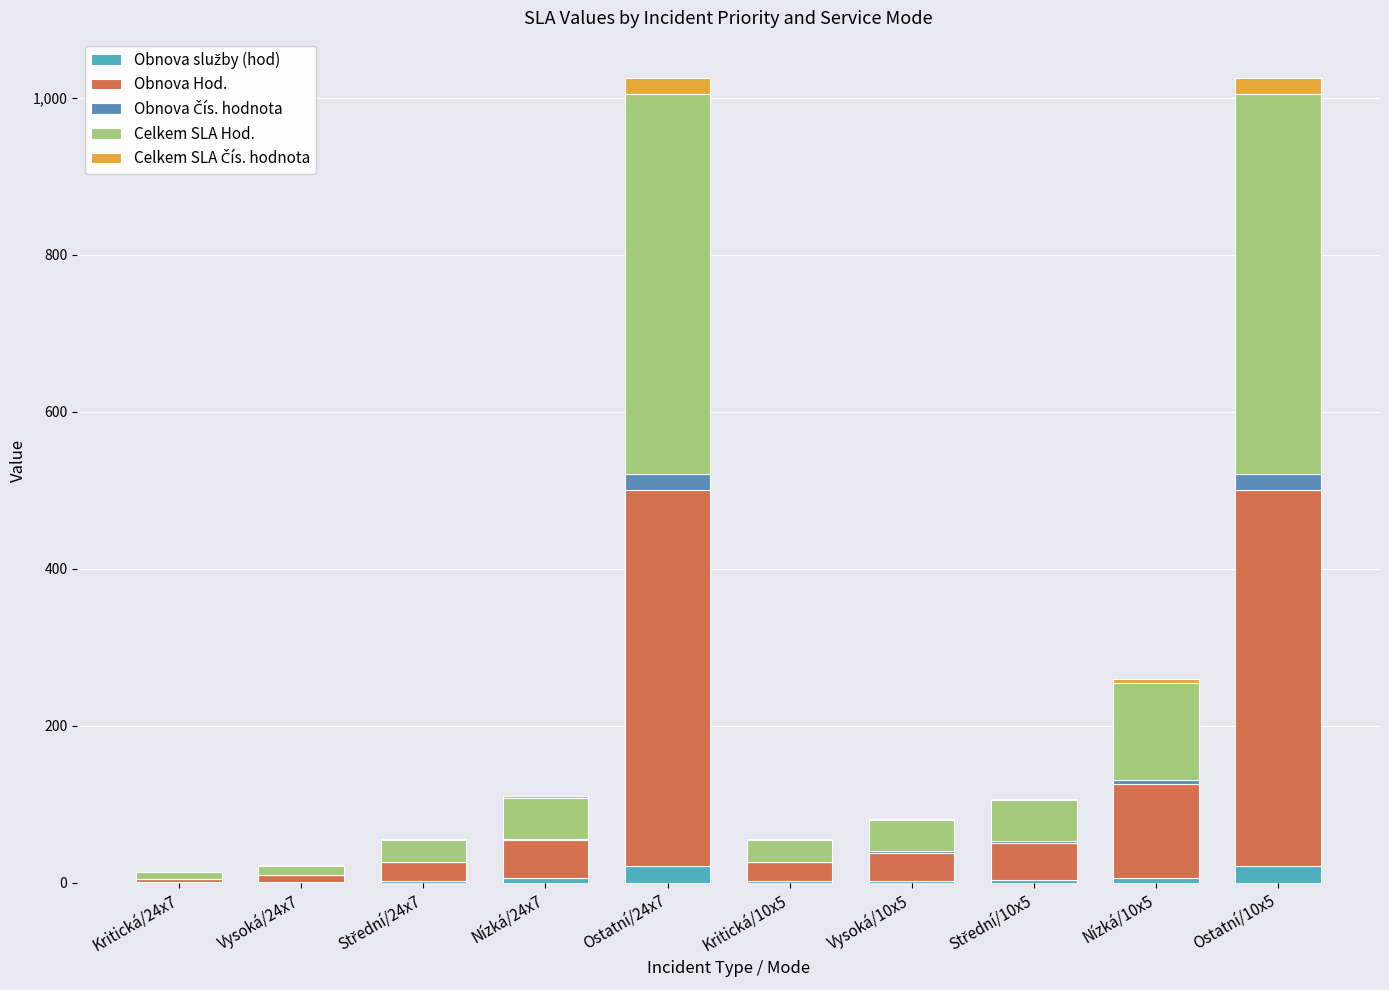

What is the difference between the maximum and minimum values in the Obnova Hod. series?

476.0